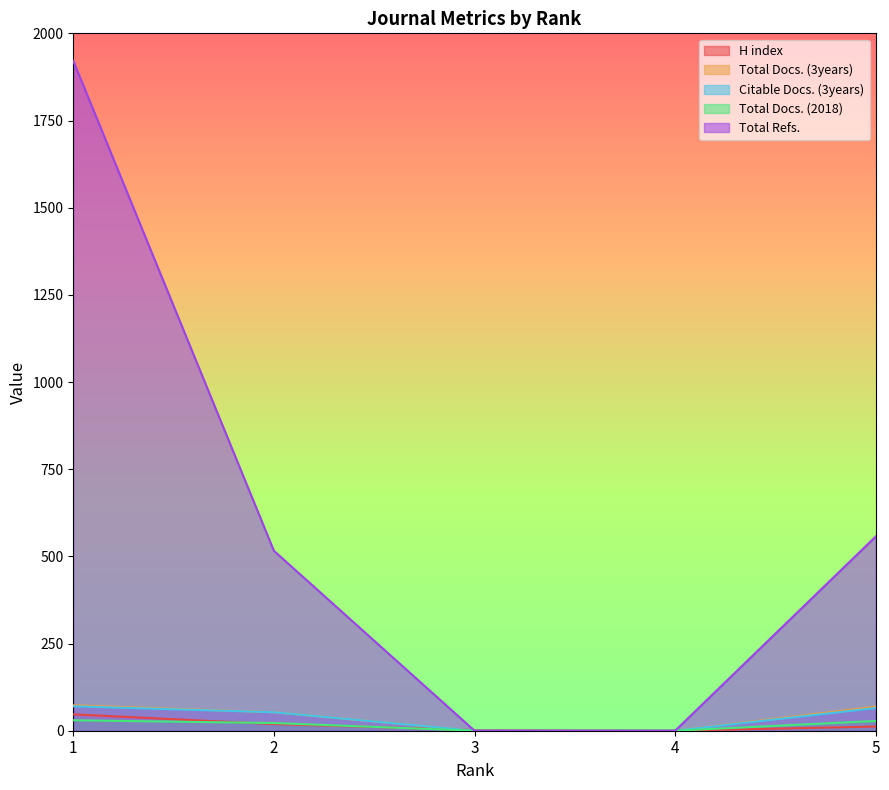

List the labels in order of Total Docs. (3years) value, largest first.

1, 5, 2, 3, 4